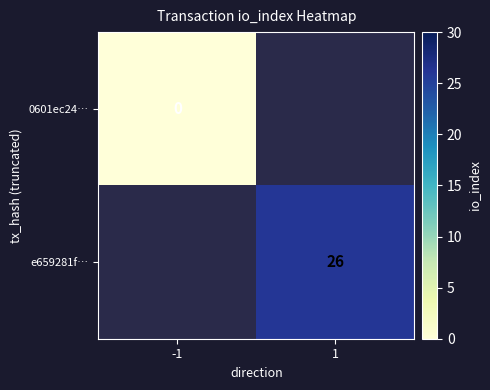

The e659281f… series shows 26.0 at 1. True or false?

True